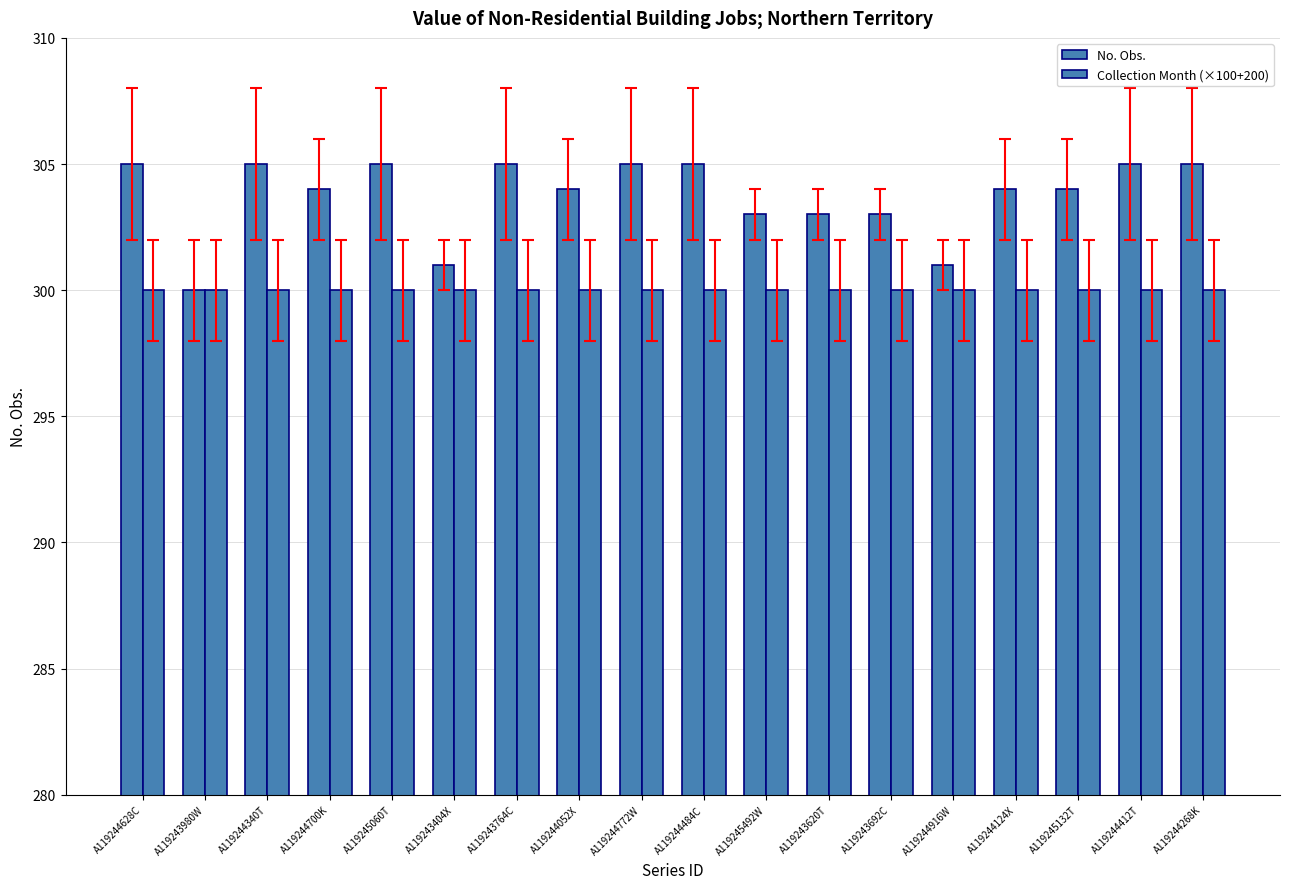

Reading left to right, transcribe all the data shown in this chart.

No. Obs.: 305	300	305	304	305	301	305	304	305	305	303	303	303	301	304	304	305	305
Collection Month (×100+200): 300	300	300	300	300	300	300	300	300	300	300	300	300	300	300	300	300	300